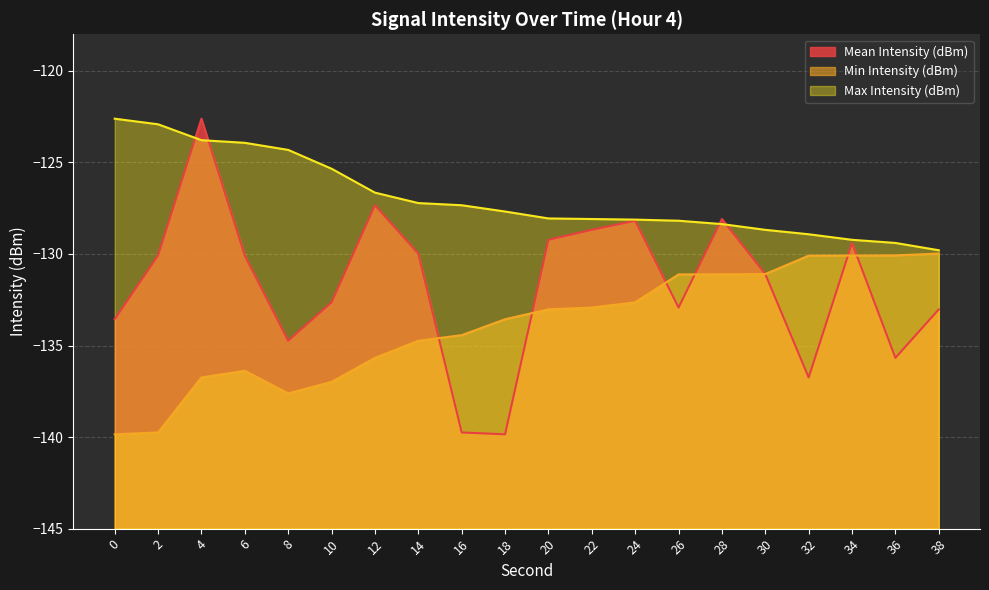

The value of Min Intensity (dBm) at 16 is -181.9. True or false?

False